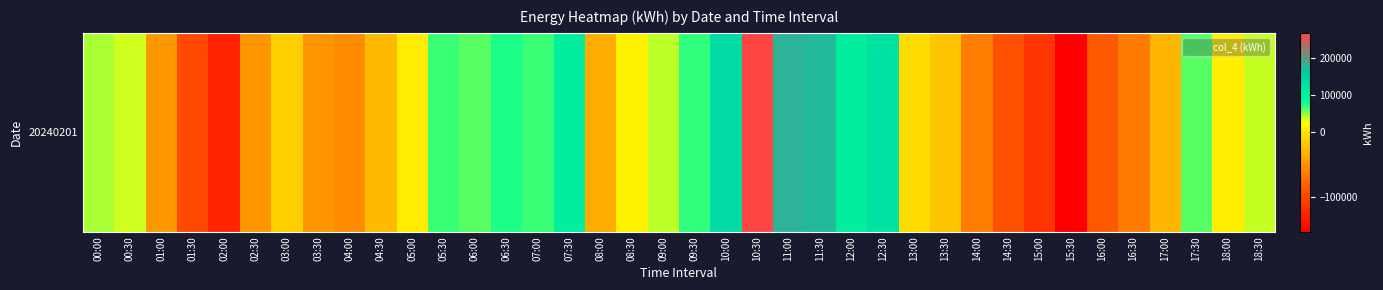

List the labels in order of value, smallest first.

15:30, 02:00, 15:00, 01:30, 14:30, 16:00, 16:30, 14:00, 04:00, 03:30, 02:30, 01:00, 08:00, 17:00, 04:30, 13:30, 03:00, 13:00, 05:00, 18:00, 08:30, 00:30, 18:30, 09:00, 00:00, 17:30, 06:00, 05:30, 07:00, 09:30, 06:30, 12:00, 07:30, 12:30, 10:00, 11:30, 11:00, 10:30